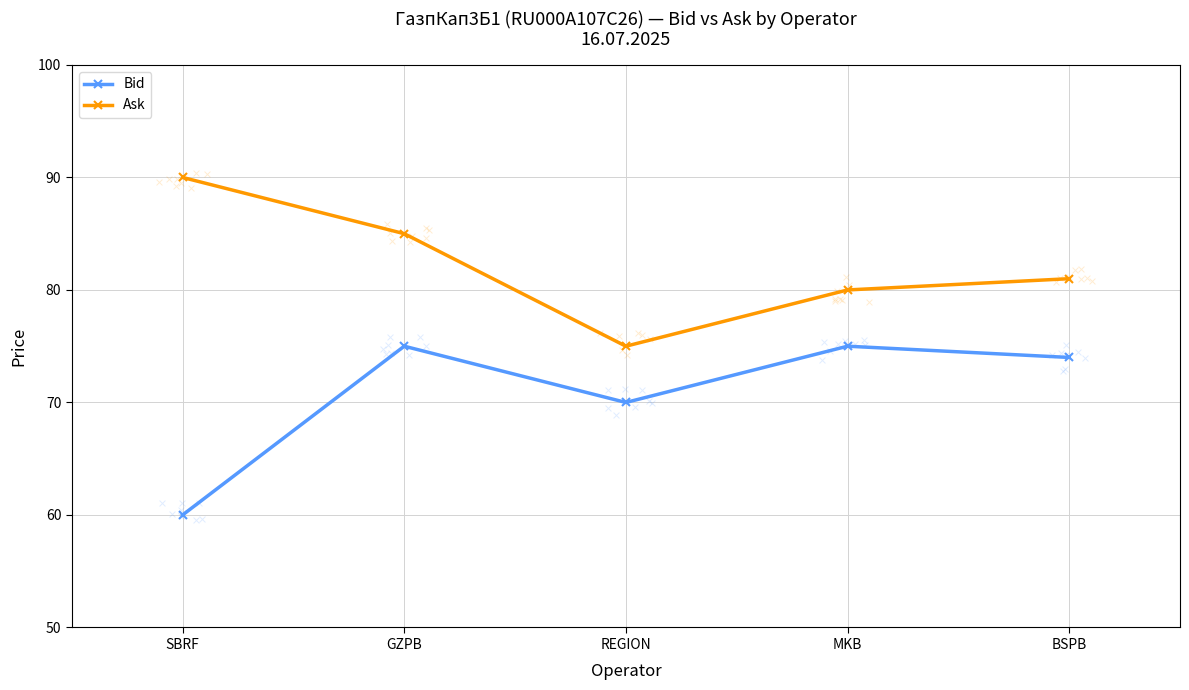

Which series contains the lowest Y value?

Bid